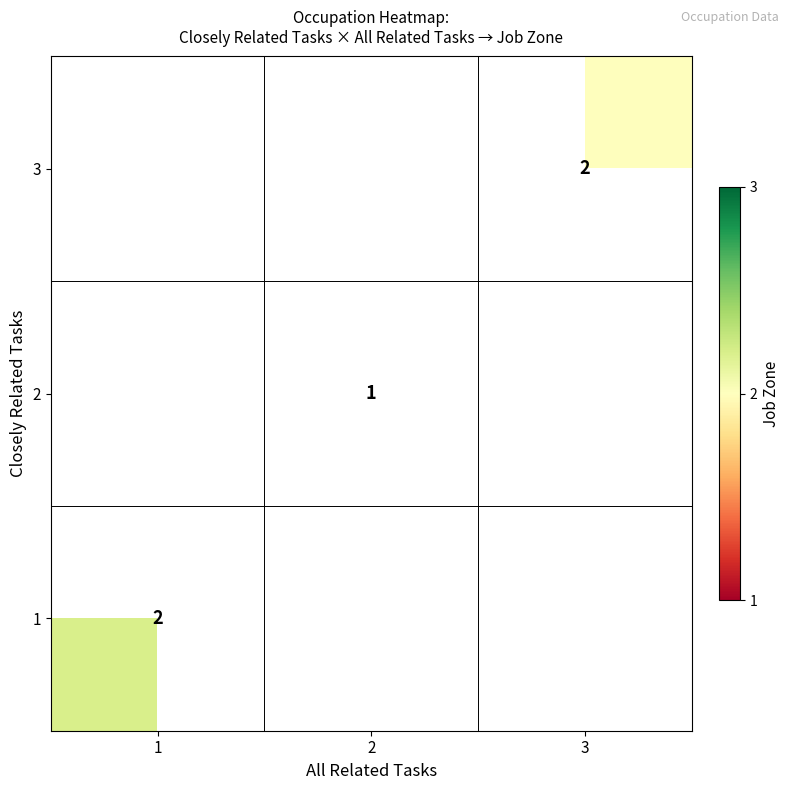

How many categories are shown in the chart?

3